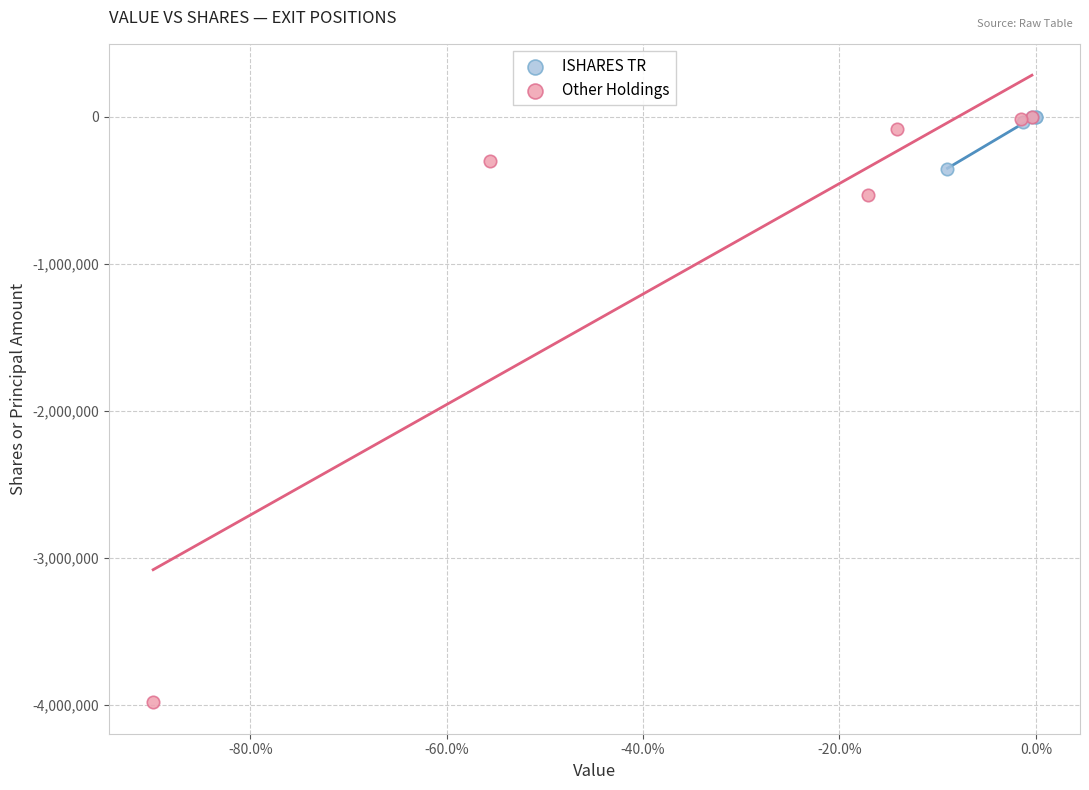

Which series contains the lowest Y value?

Other Holdings